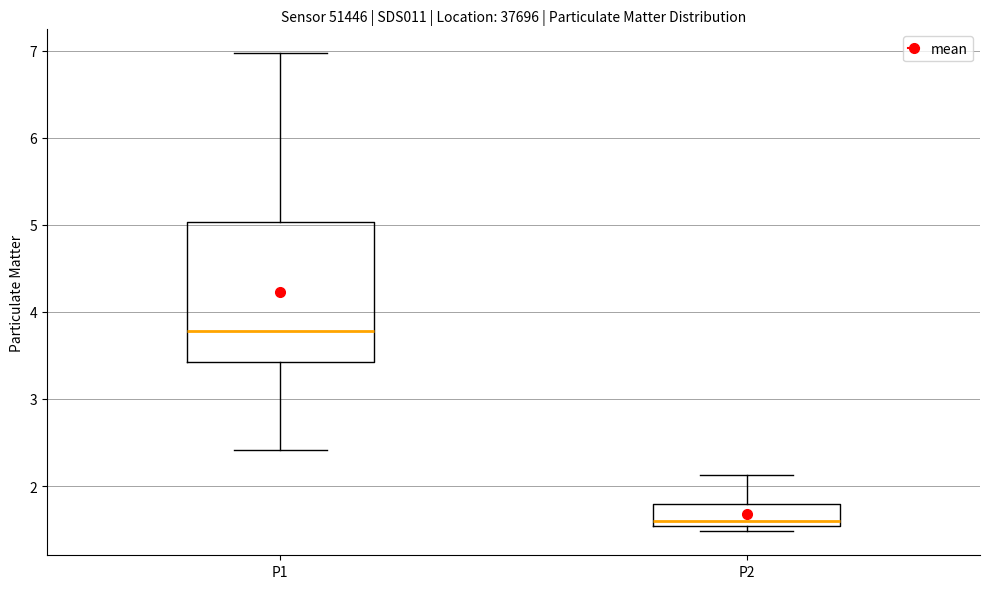

Which box's median line is the lowest?

P2